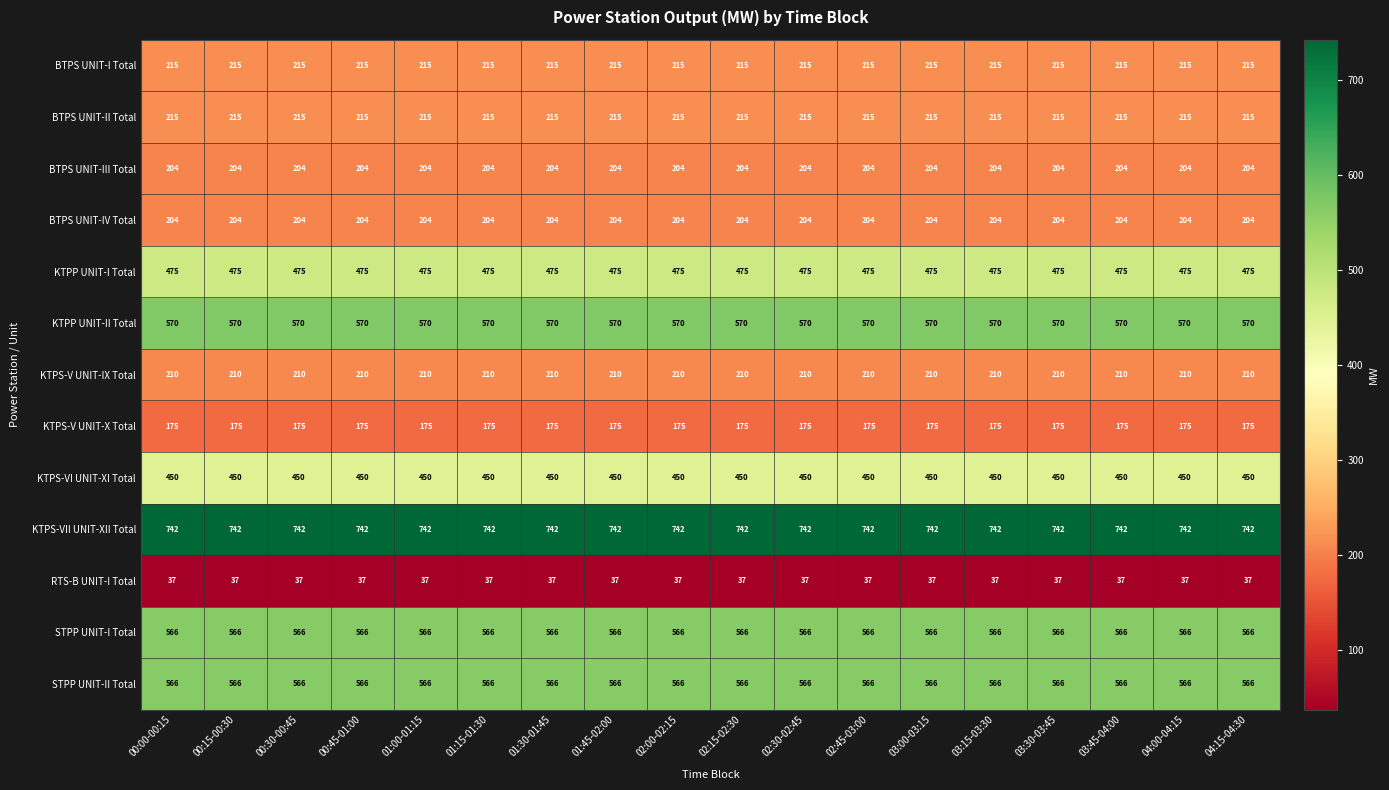

What is the minimum value for KTPP UNIT-I Total?

475